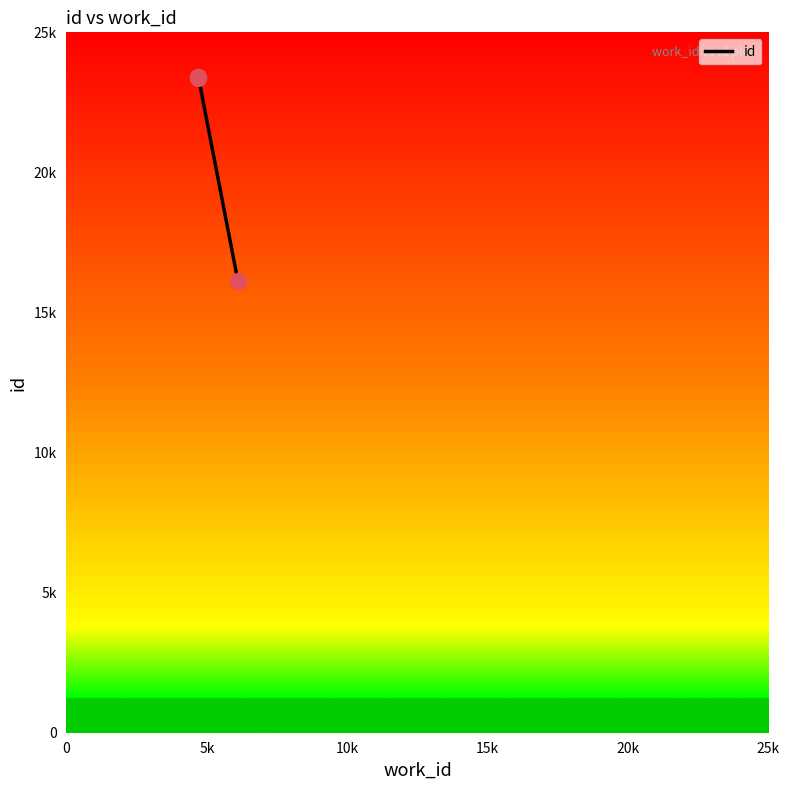

Between 10k and 5k, which is larger?

10k